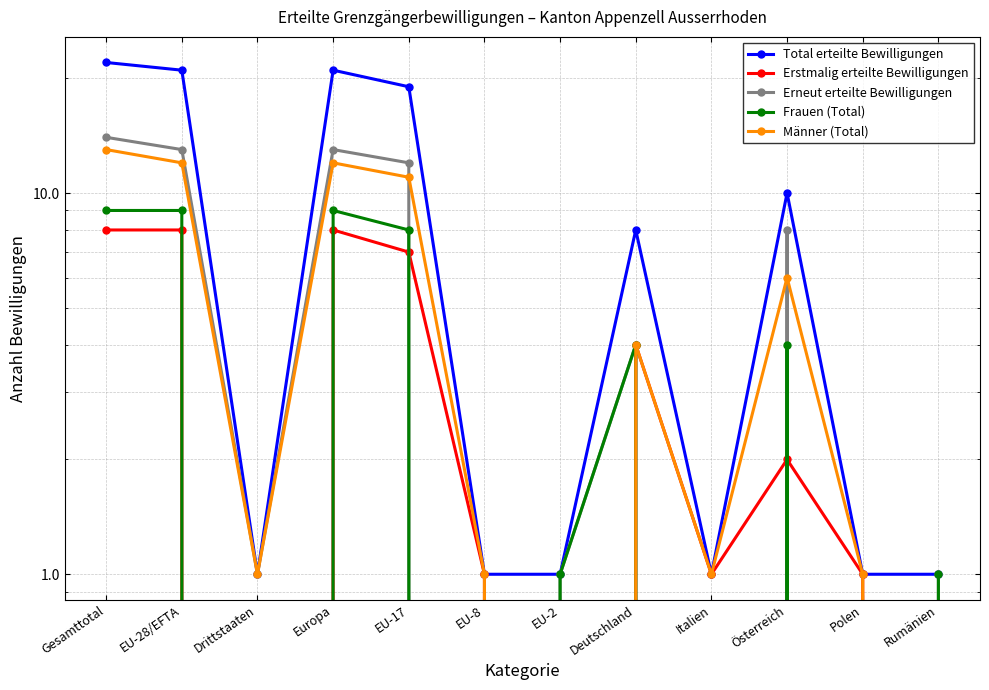

What position from the right is Drittstaaten?

10